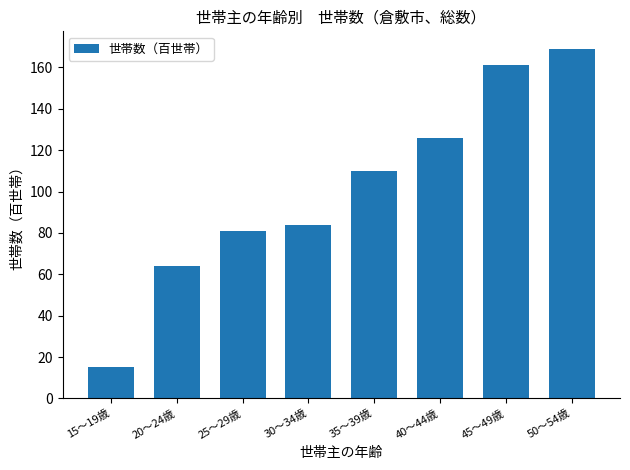

How many data points does each series have?

8